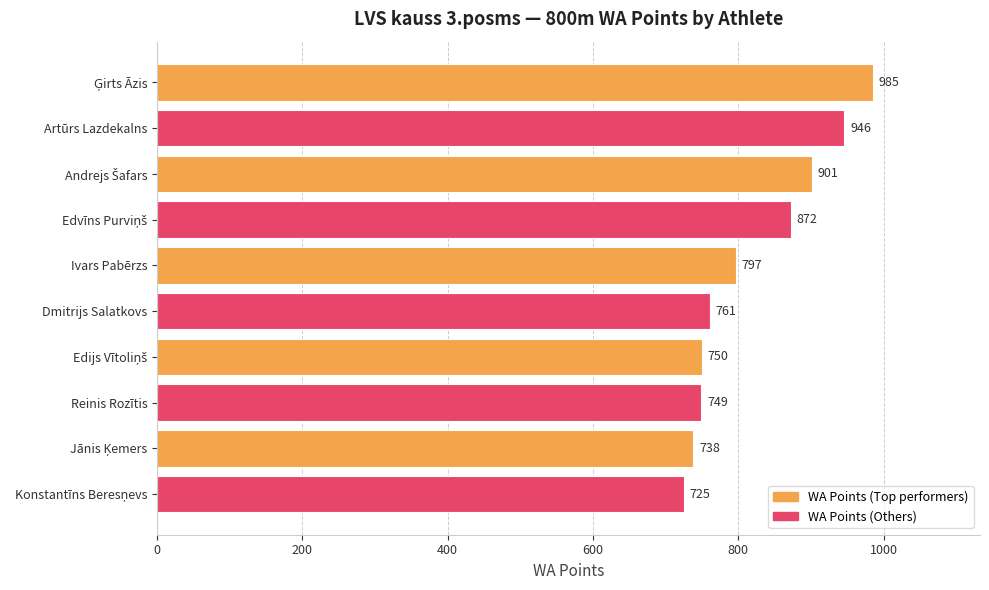

True or false: the data shows 1356 at Artūrs Lazdekalns.

False